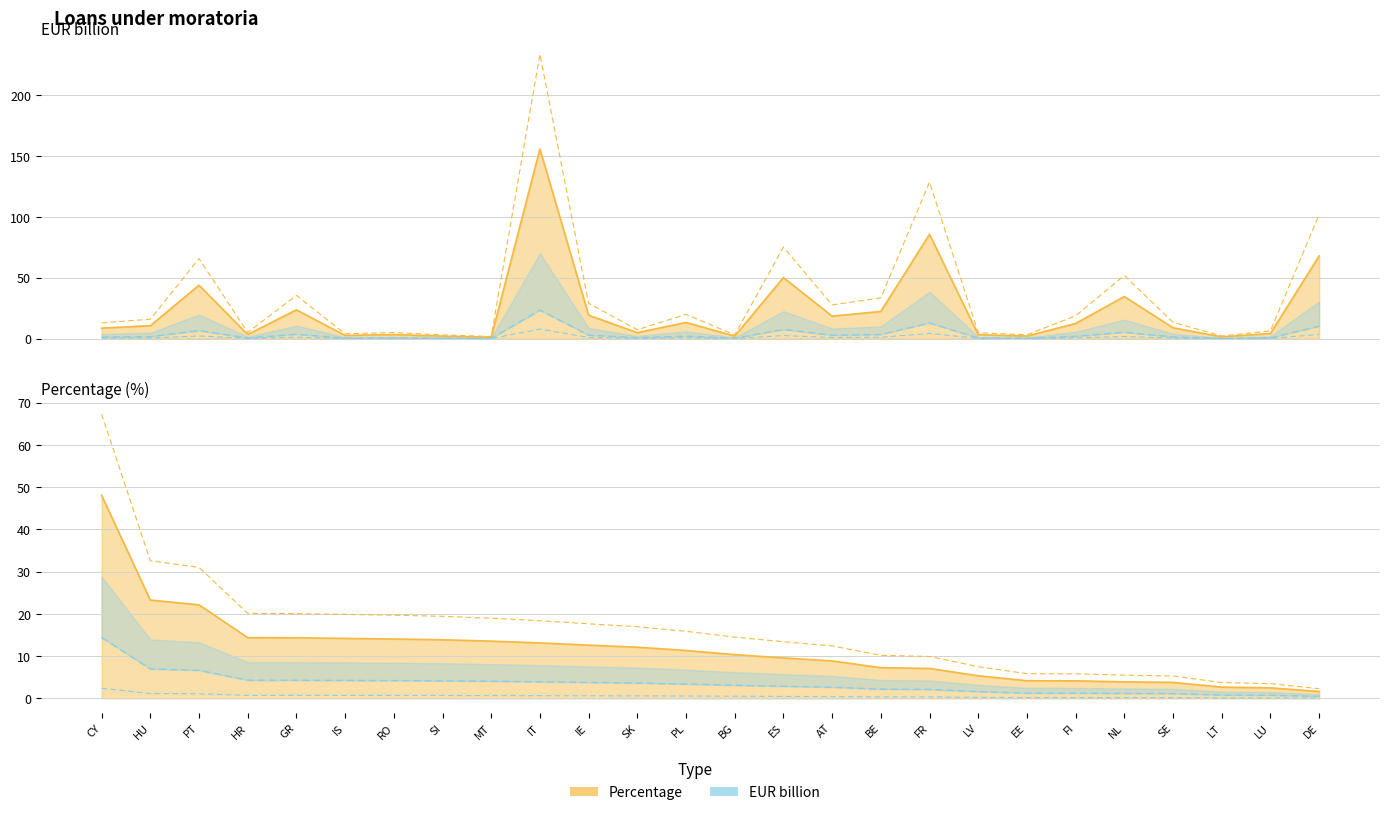

In EUR billion, how many points are lower than both neighbors (excluding endpoints)?

8